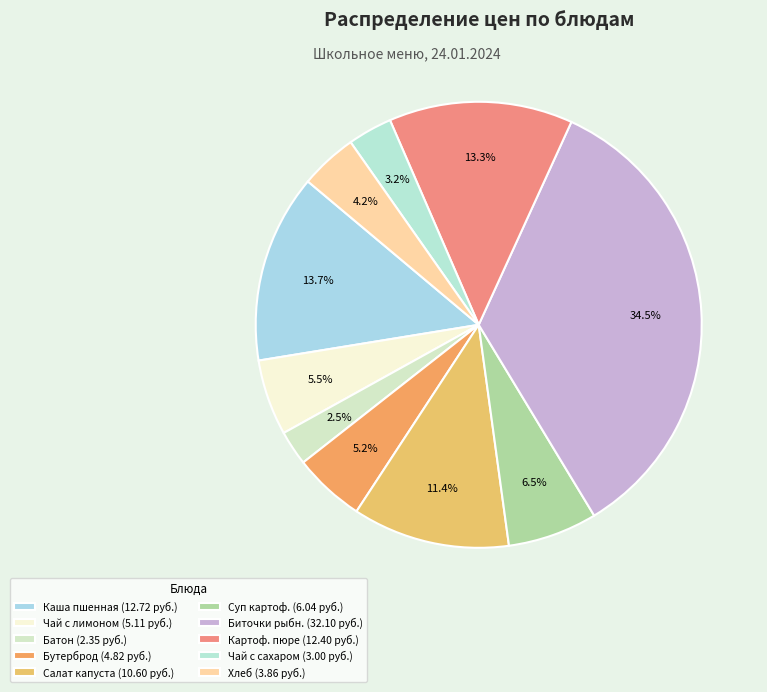

Which category has the smallest portion of the pie?

Батон (2.35 руб.)